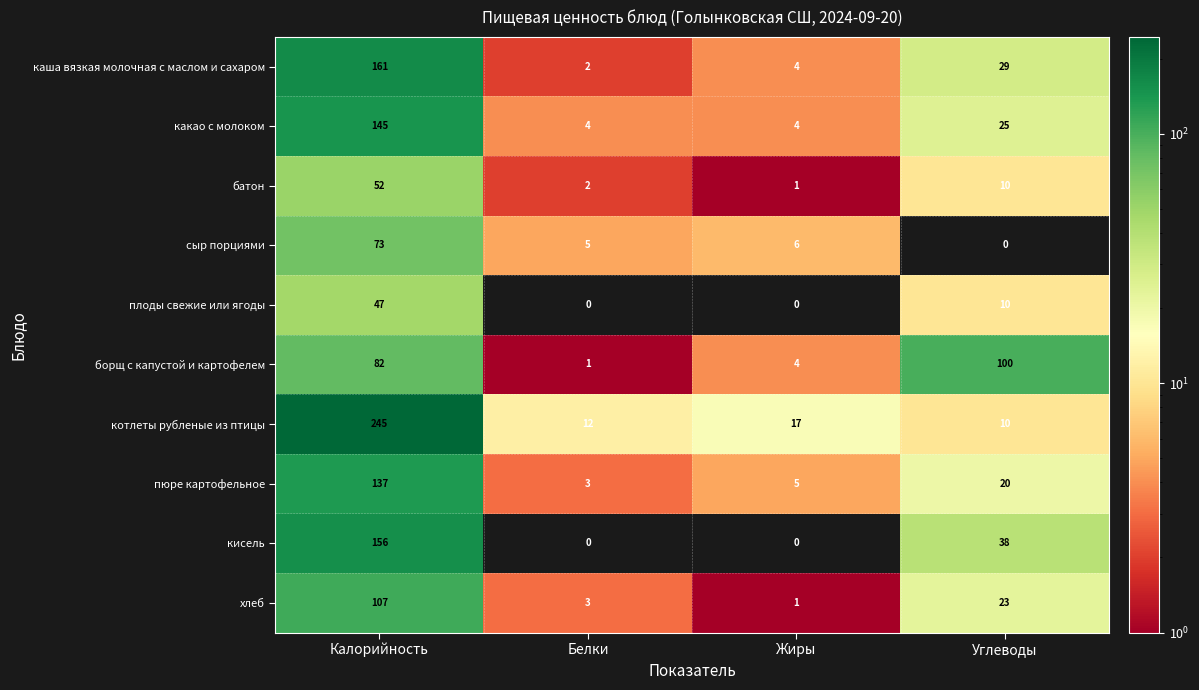

True or false: сыр порциями has a value of 0 at Углеводы.

True